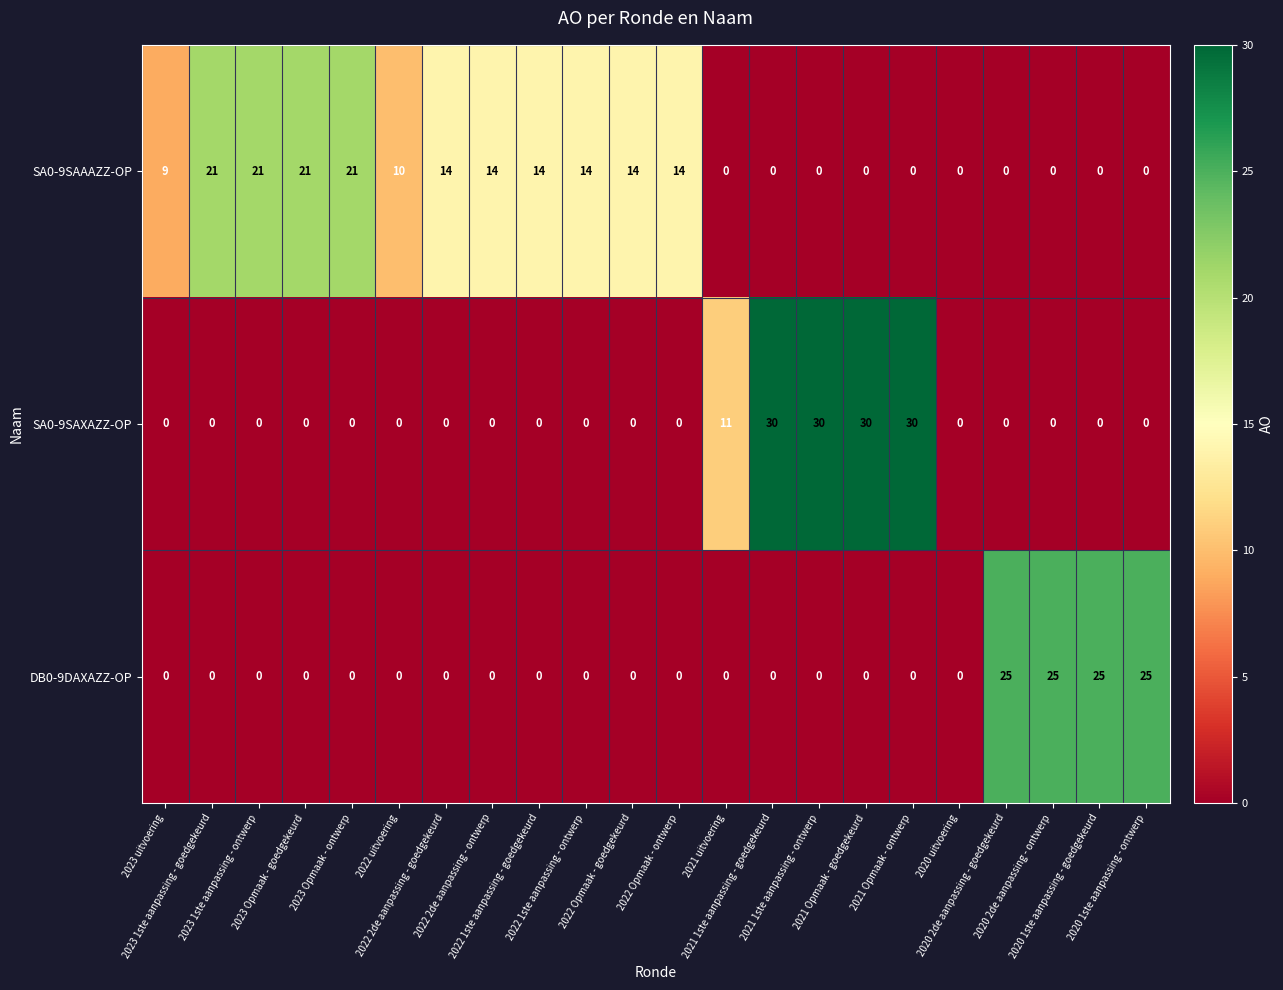

Rank the series by their maximum value, from lowest to highest.

SA0-9SAAAZZ-OP, DB0-9DAXAZZ-OP, SA0-9SAXAZZ-OP